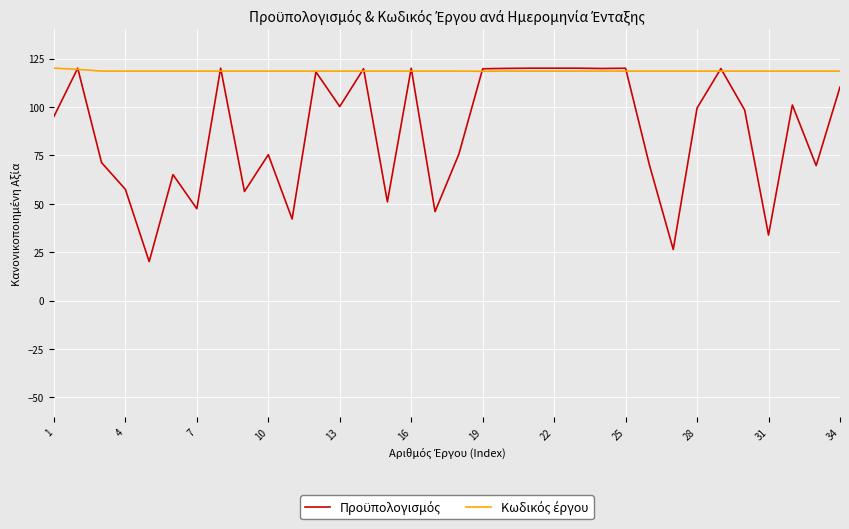

Does the chart display data point markers on the line(s)?

No